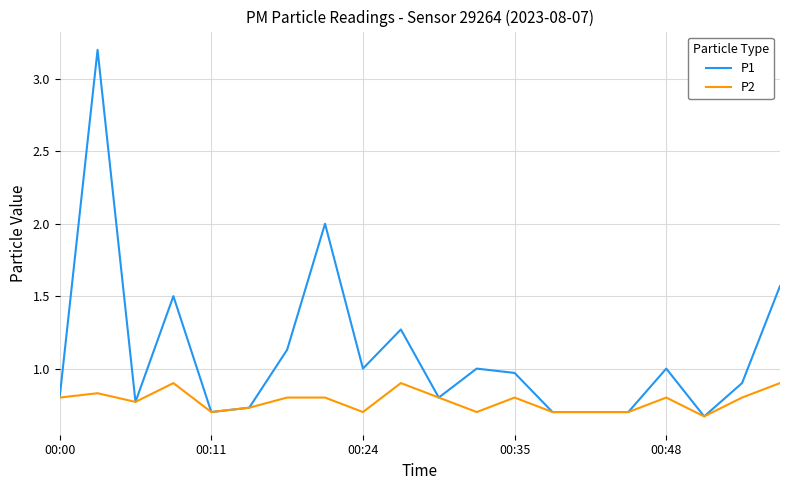

What is the difference between the maximum and minimum values in the P1 series?

2.5